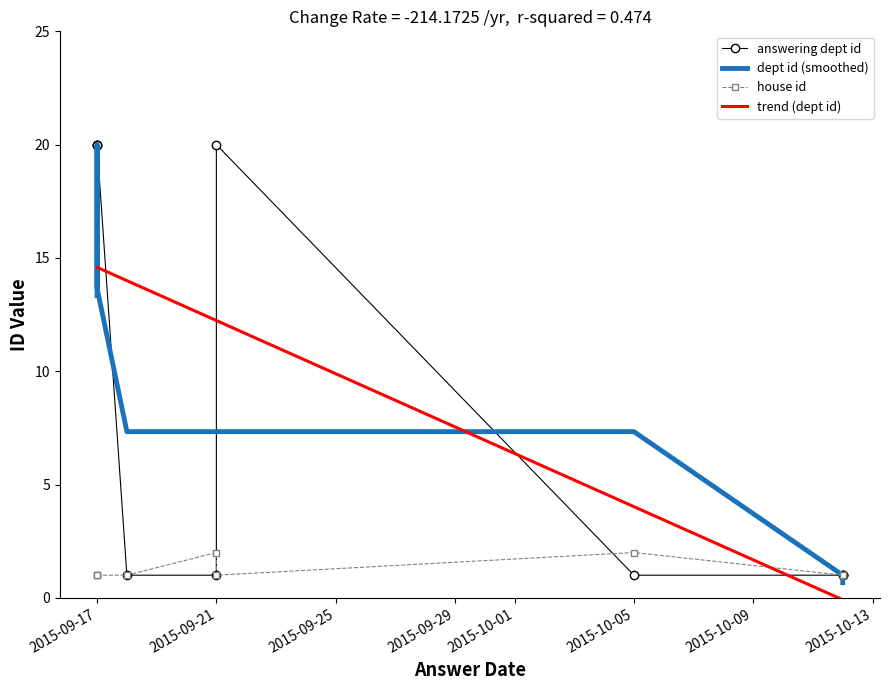

True or false: trend (dept id) has more than 0 interior local peaks.

False